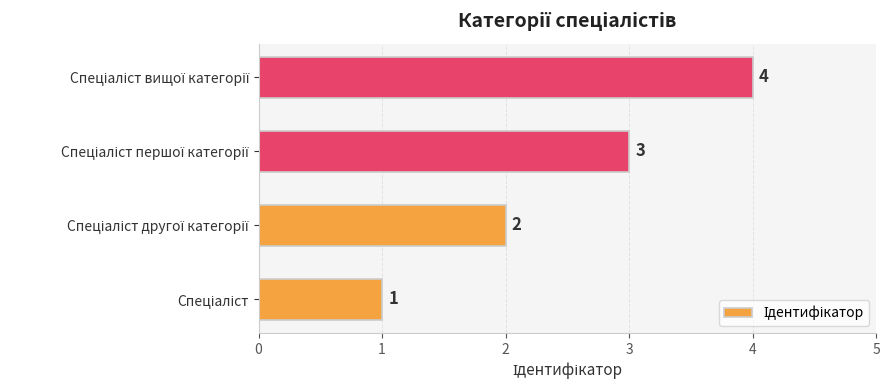

How many series are shown in this chart?

1